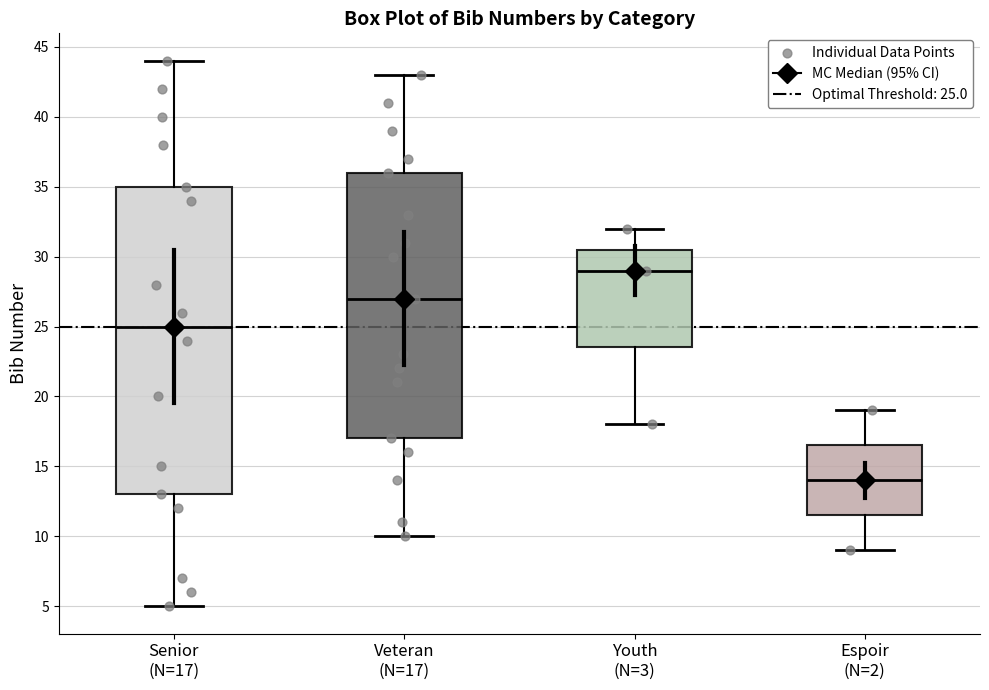

Reading left to right, transcribe this box plot: for each box, give where its median line is, the range the box spans, and where its two whiskers end, as read against the y-axis. The values are not printed on the chart, so give them approximately, as read against the axis.

Senior (N=17): median 25.0, box 13.0 to 35.0, whiskers 5.0 to 44.0
Veteran (N=17): median 27.0, box 17.0 to 36.0, whiskers 10.0 to 43.0
Youth (N=3): median 29.0, box 23.5 to 30.5, whiskers 18.0 to 32.0
Espoir (N=2): median 14.0, box 11.5 to 16.5, whiskers 9.0 to 19.0